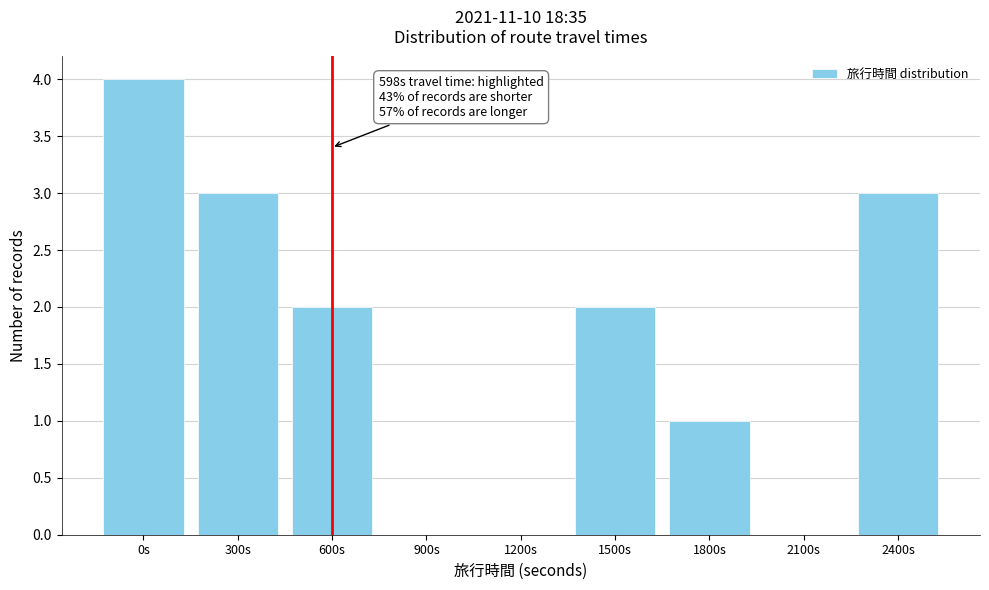

Reading right to left, transcribe all the data shown in this chart.

2400s=3	2100s=0	1800s=1	1500s=2	1200s=0	900s=0	600s=2	300s=3	0s=4